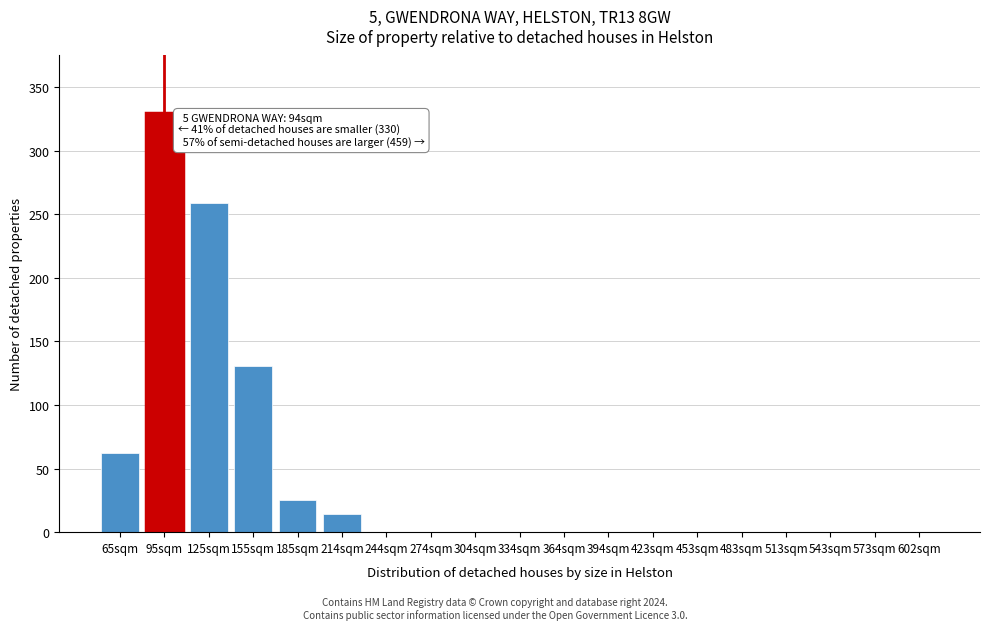

Reading left to right, transcribe all the data shown in this chart.

65sqm=62	95sqm=330	125sqm=259	155sqm=131	185sqm=25	214sqm=14	244sqm=0	274sqm=0	304sqm=0	334sqm=0	364sqm=0	394sqm=0	423sqm=0	453sqm=0	483sqm=0	513sqm=0	543sqm=0	573sqm=0	602sqm=0